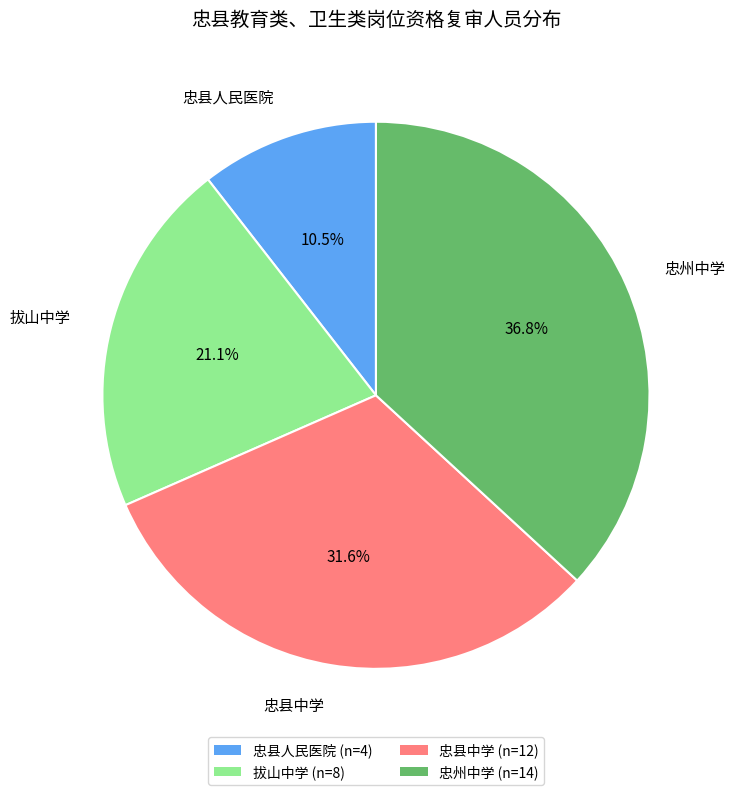

Approximately how many times larger is the value at 拔山中学 compared to 忠县人民医院?

2.0